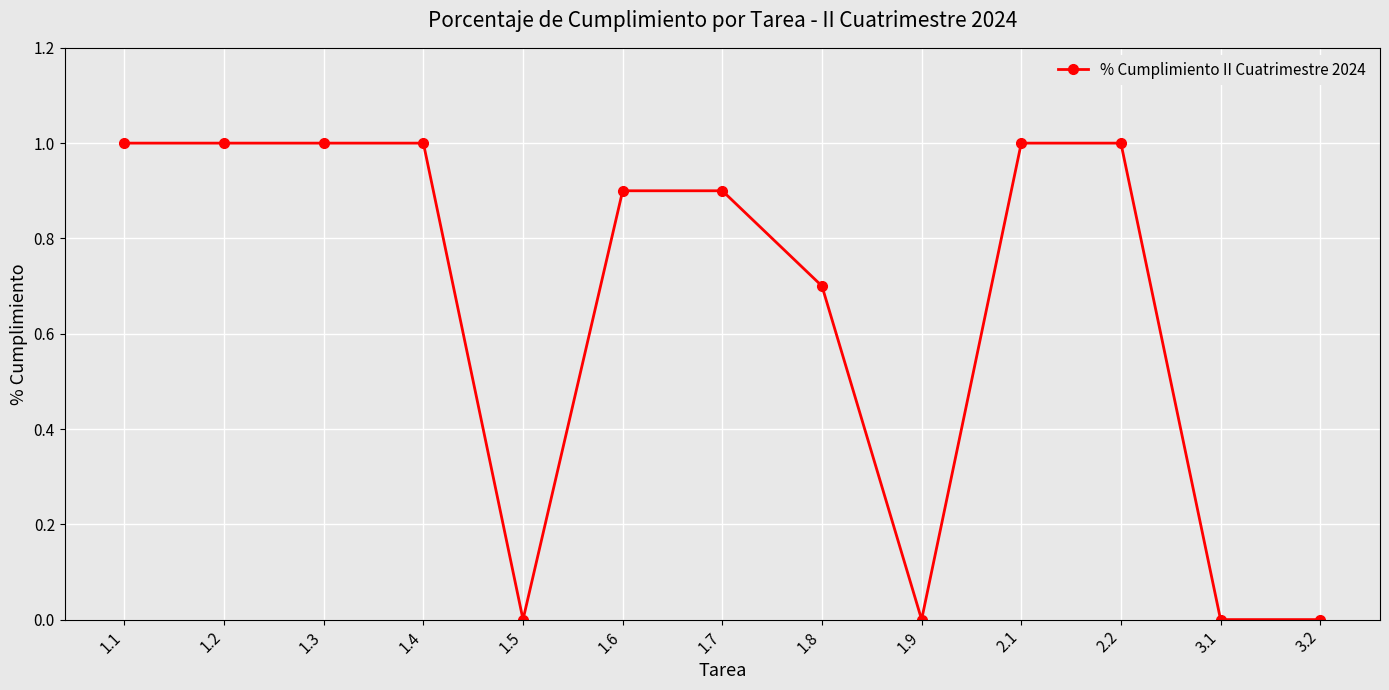

What is the change in value from 1.6 to 3.1?

-0.9